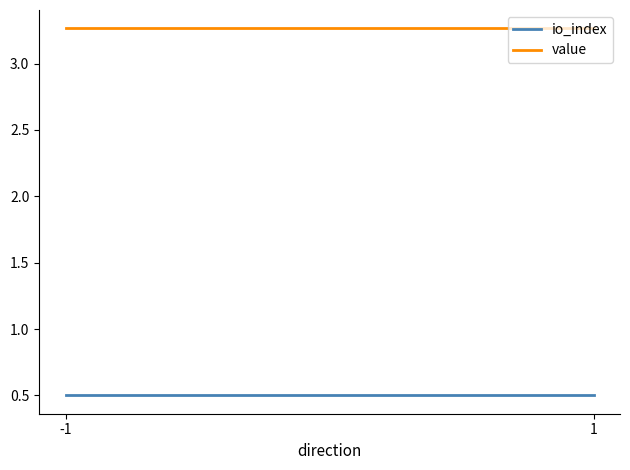

List the series in order of their overall mean, highest first.

value, io_index